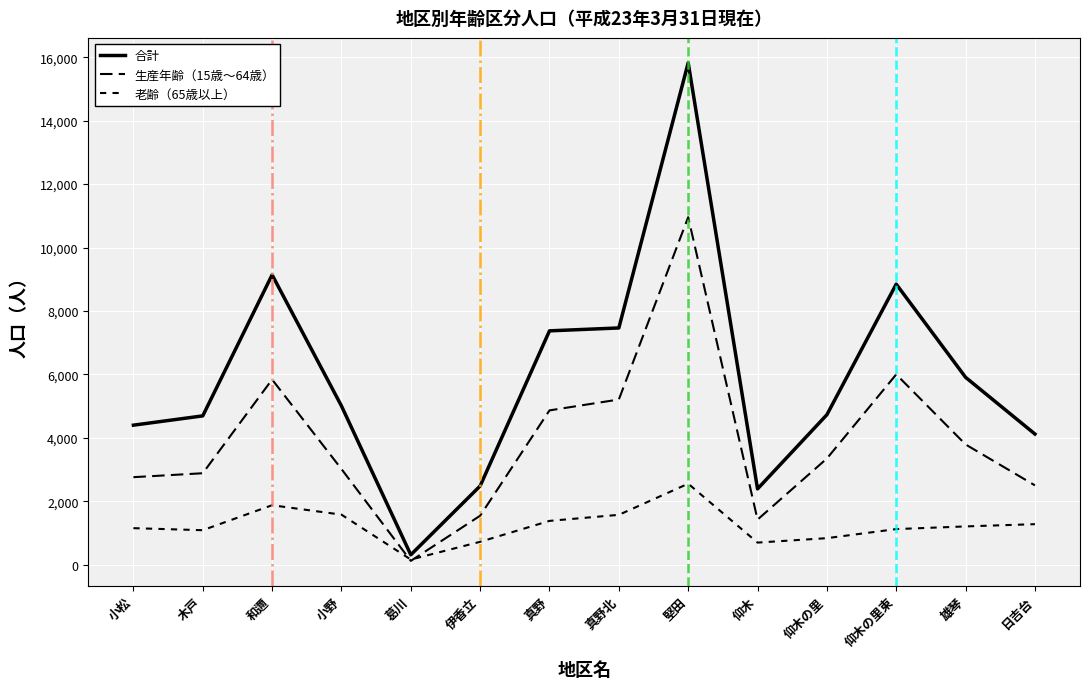

What is the minimum value for 合計?

315